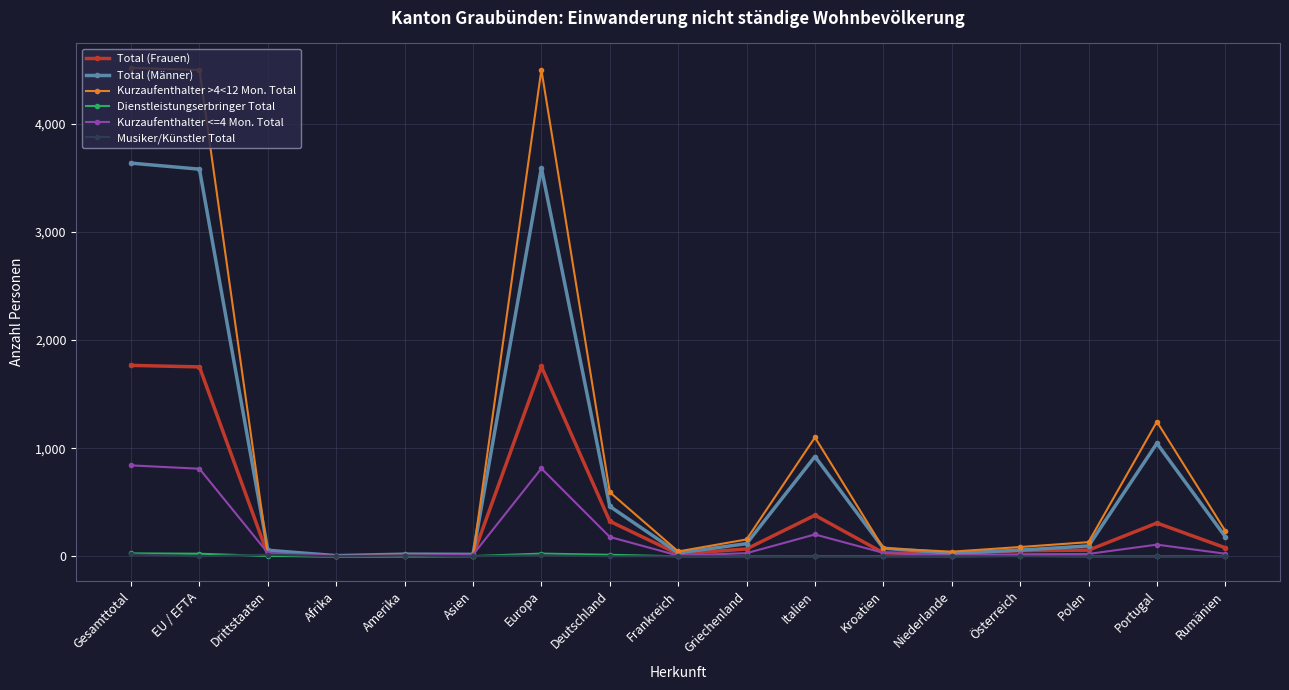

What is the label of the 8th point from the left?

Deutschland